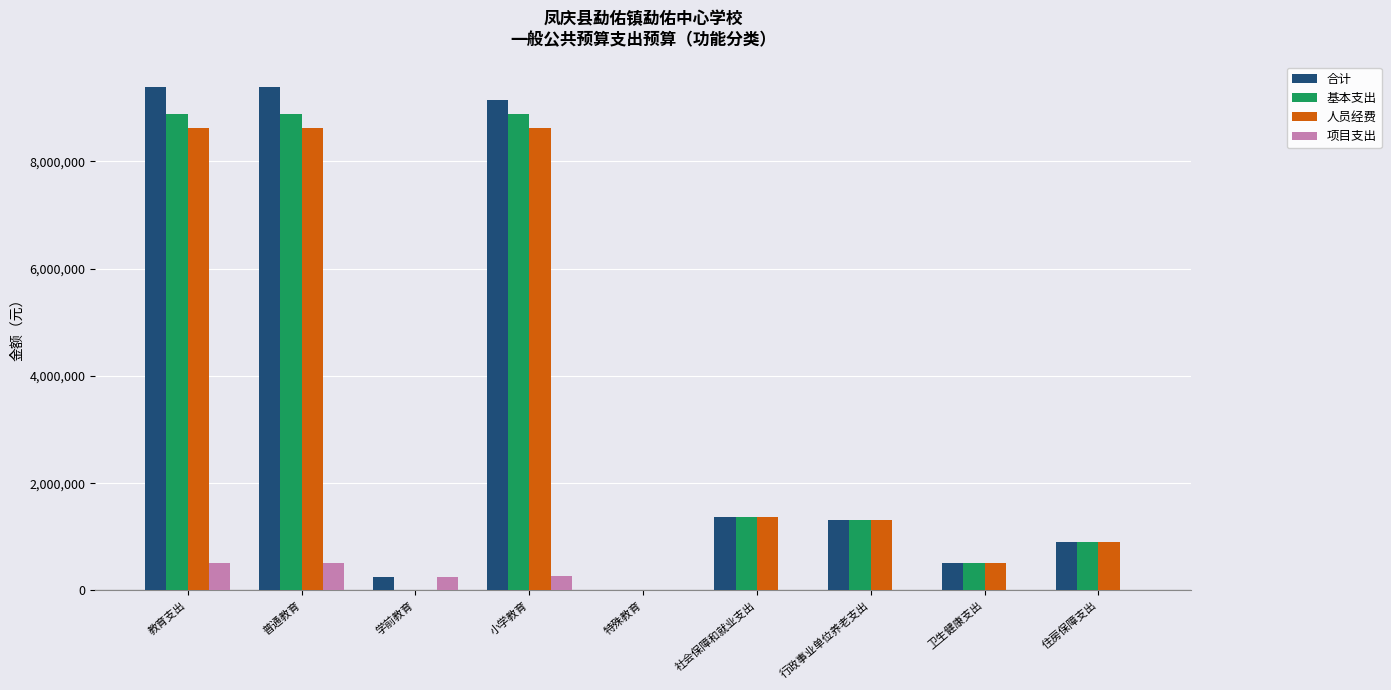

Where does the 合计 series first go above 1305815?

教育支出